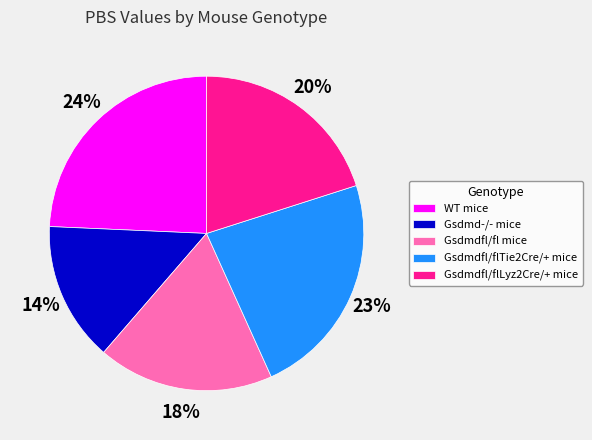

What is the ratio of the value at Gsdmd-/- mice to the value at WT mice?

0.6